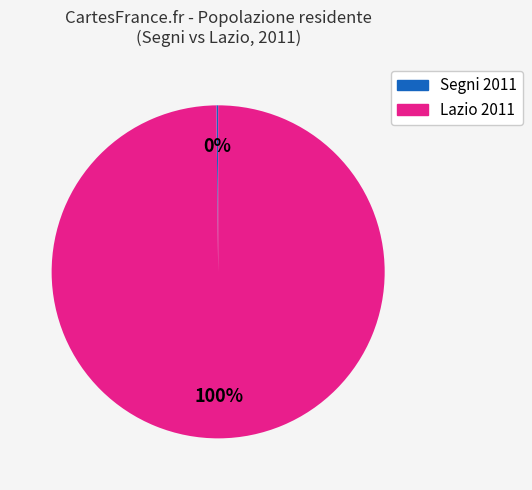

To the nearest percent, what is the difference between the largest and smallest slice percentages?

100%